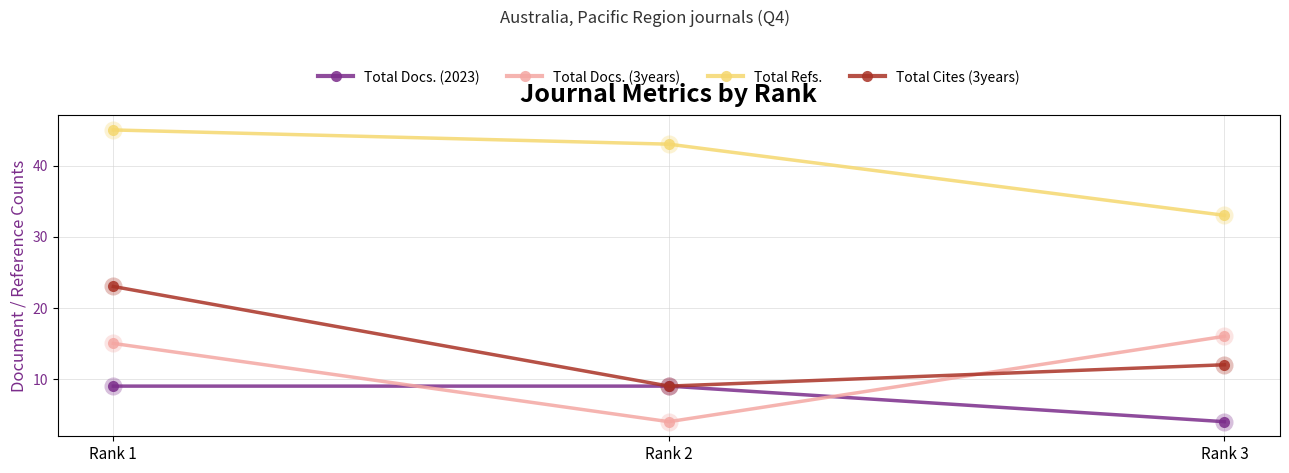

At which category is the sum across all series the highest?

Rank 1